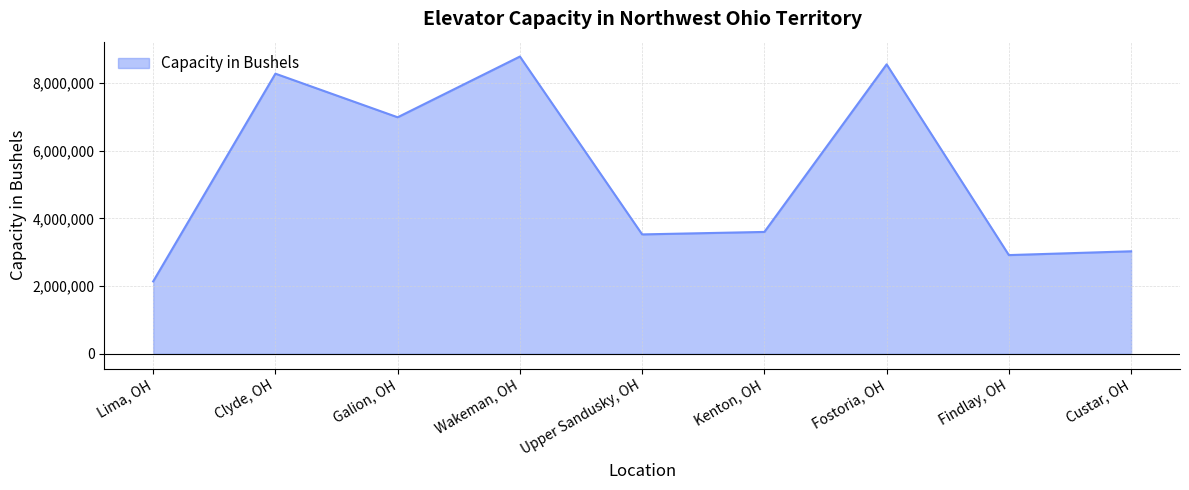

Reading right to left, transcribe all the data shown in this chart.

Custar, OH=3029000	Findlay, OH=2917000	Fostoria, OH=8550000	Kenton, OH=3601000	Upper Sandusky, OH=3528000	Wakeman, OH=8781000	Galion, OH=6987000	Clyde, OH=8275000	Lima, OH=2140000